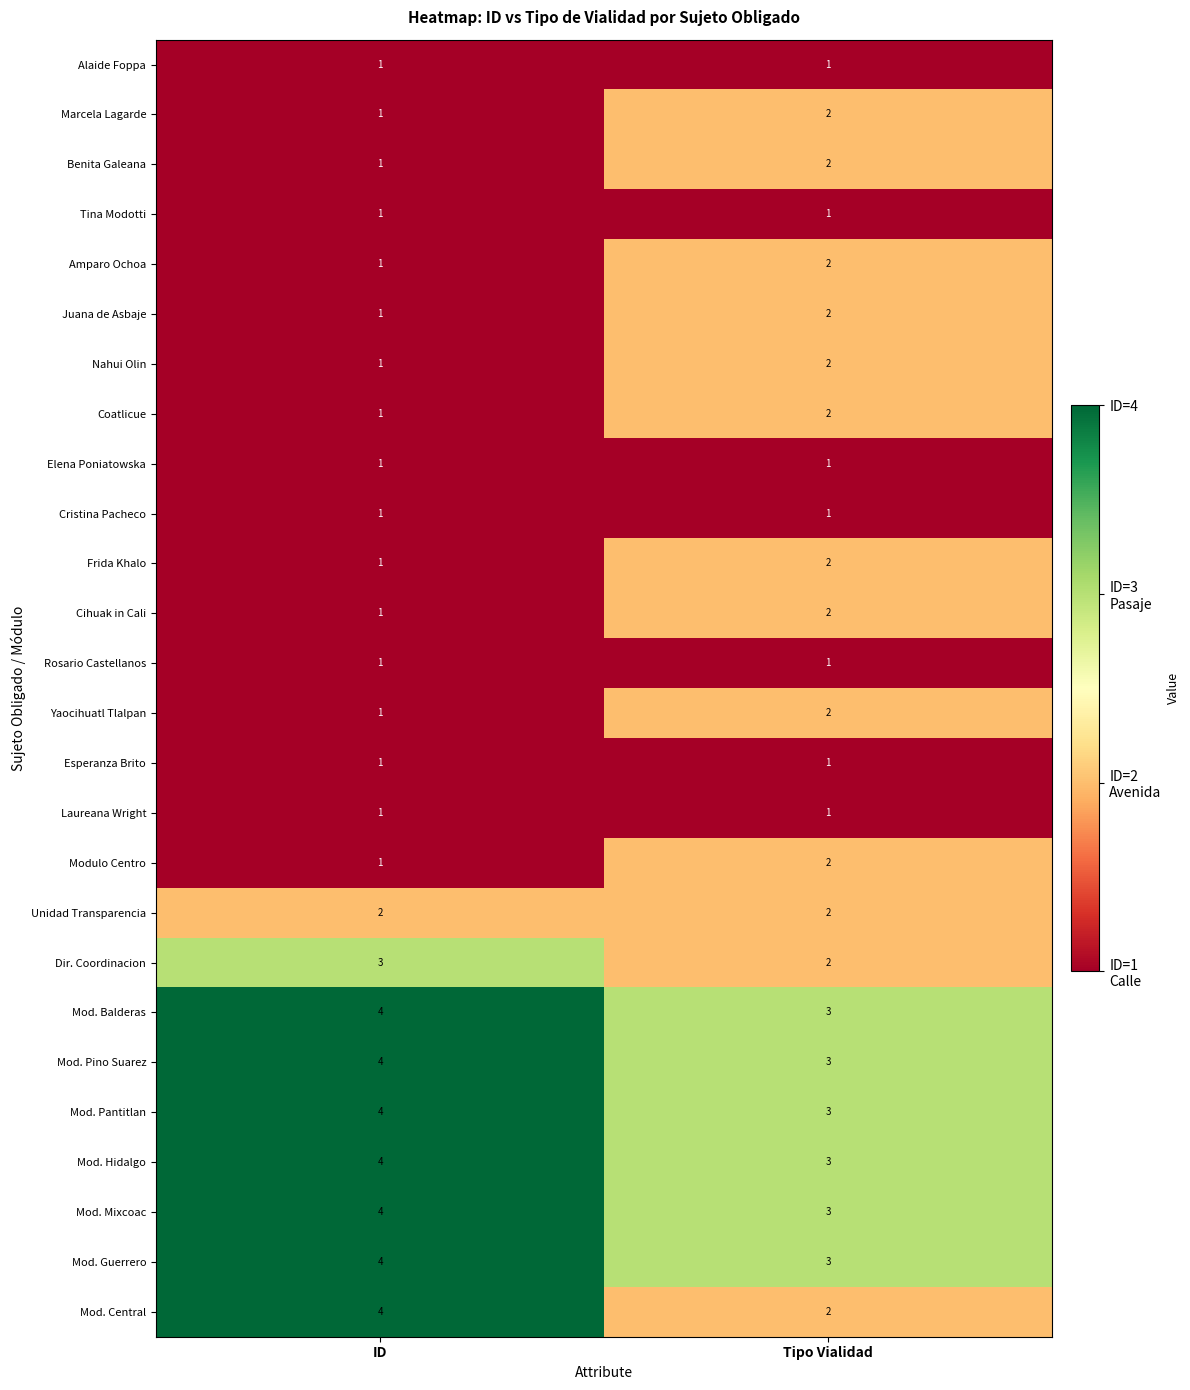

How many data points does each series have?

2